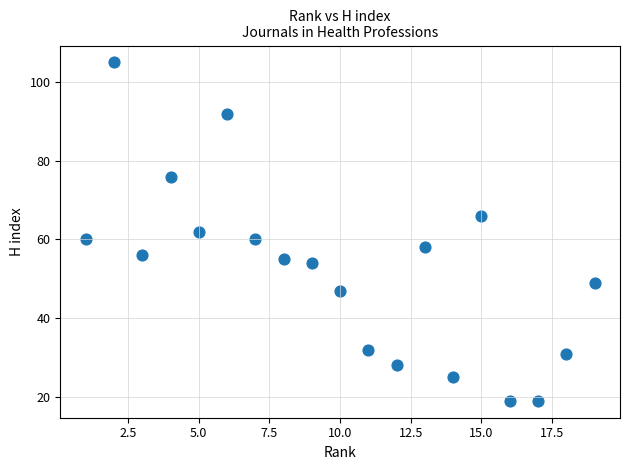

What is the range of Y values (max minus min)?

86